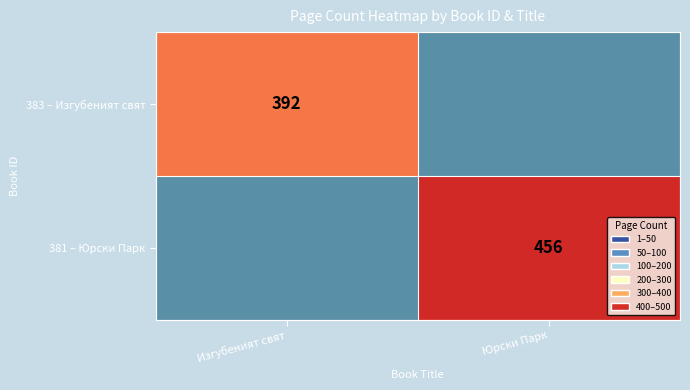

The 381 – Юрски Парк series shows 292 at Юрски Парк. True or false?

False